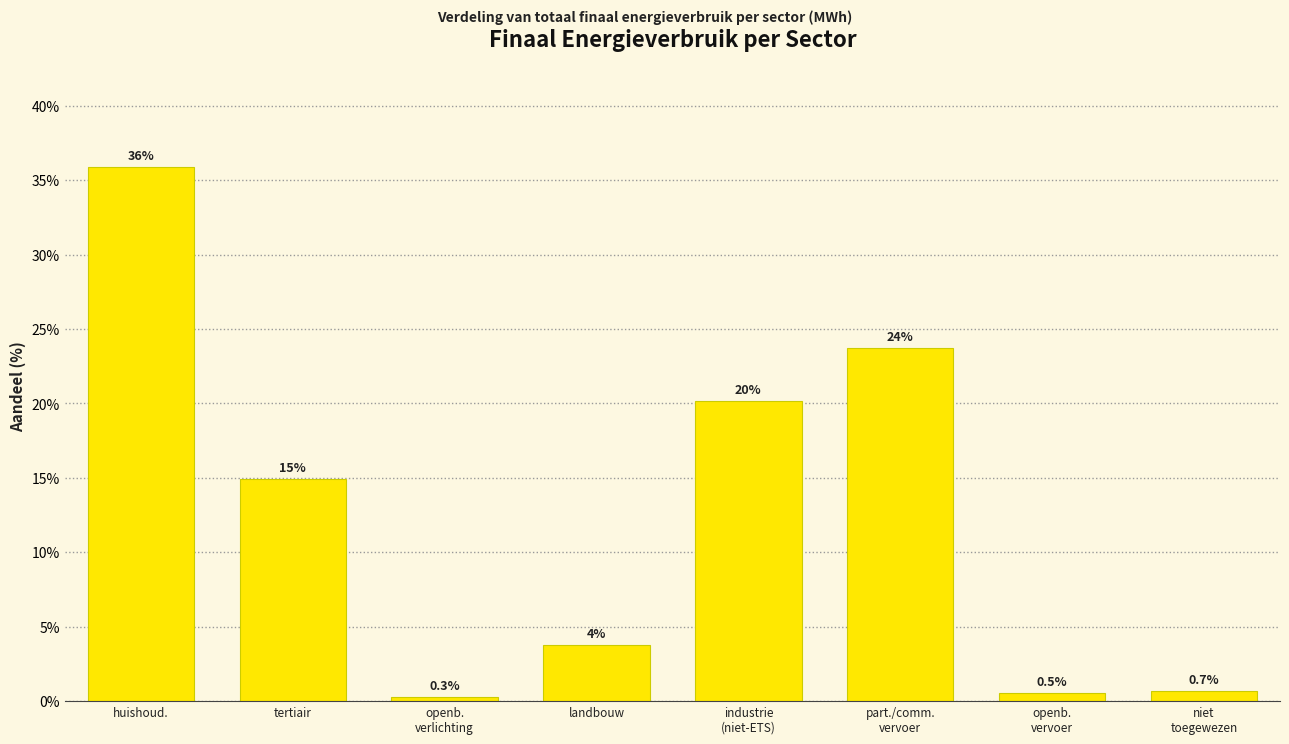

Reading right to left, list all the values displayed in this chart.

0.7	0.5	23.7	20.2	3.8	0.3	14.9	35.9